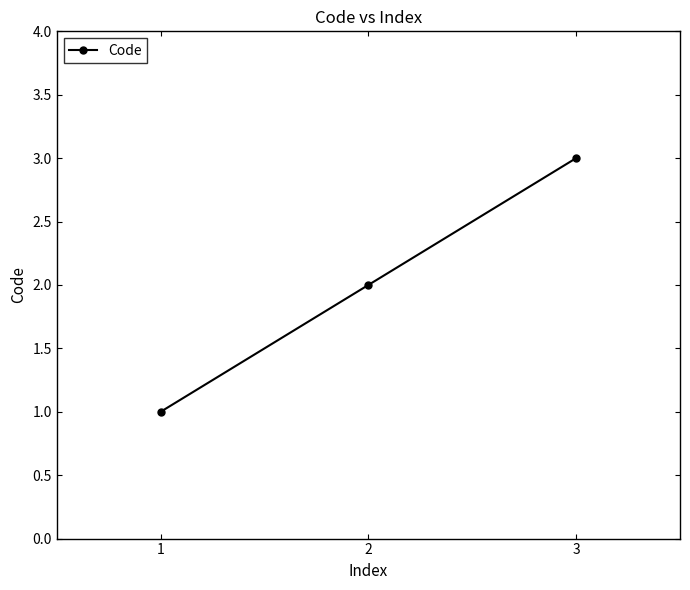

What is the difference between the maximum and minimum values?

2